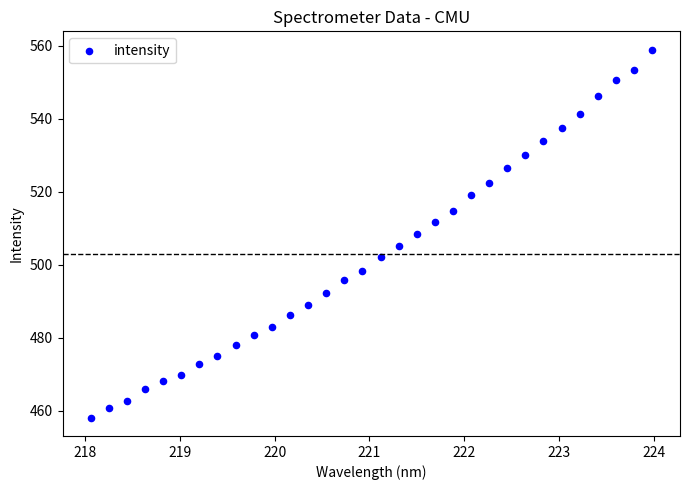

What is the range of X values (max minus min)?

5.9